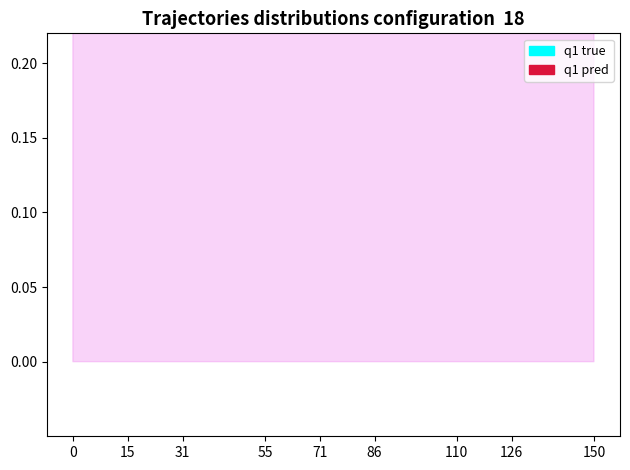

Count the number of data series in this chart.

2